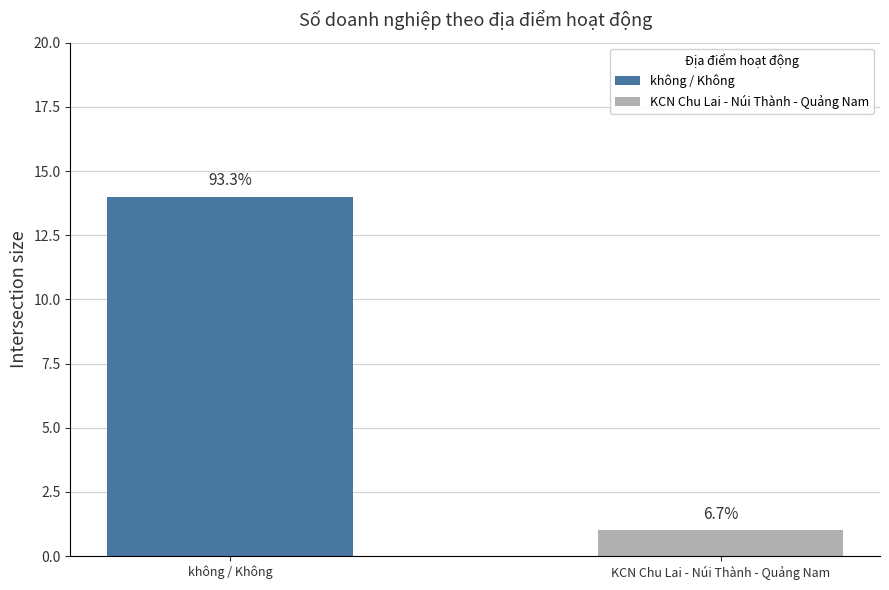

Reading left to right, extract all data points from this chart.

14	1